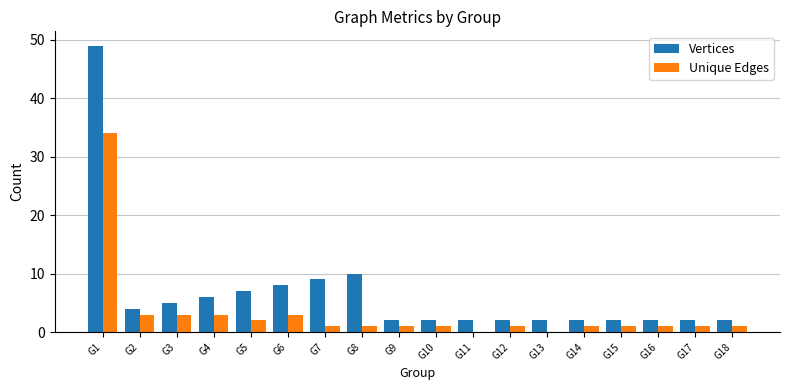

What is the maximum value shown in the chart?

49